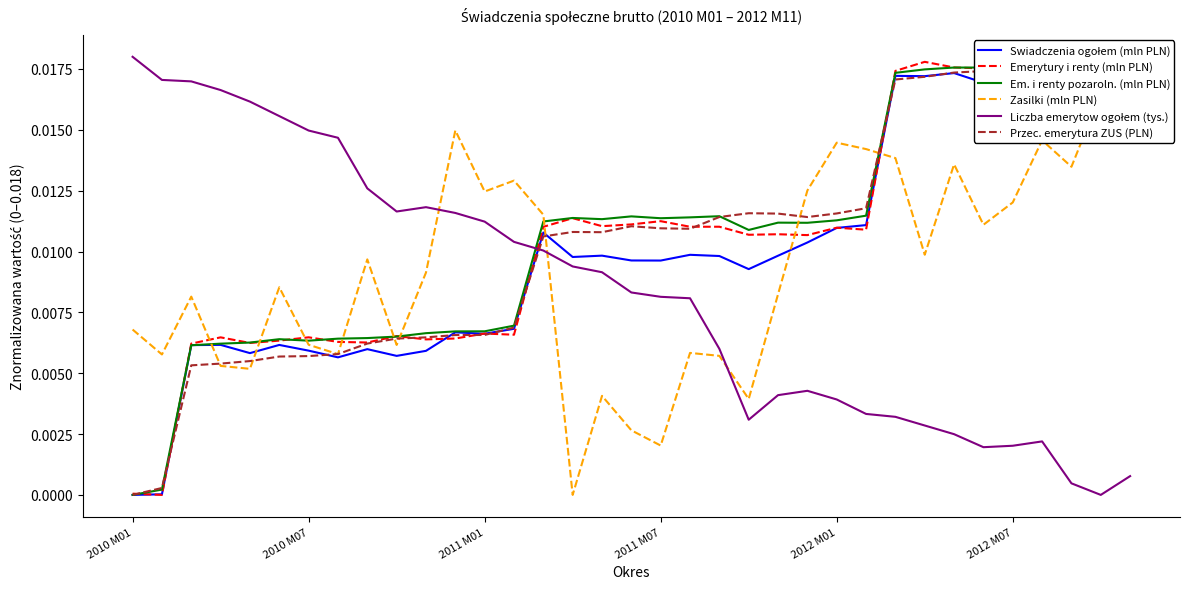

Rank the series at 16 from lowest to highest value.

Zasilki (mln PLN), Liczba emerytow ogołem (tys.), Swiadczenia ogołem (mln PLN), Przec. emerytura ZUS (PLN), Emerytury i renty (mln PLN), Em. i renty pozaroln. (mln PLN)